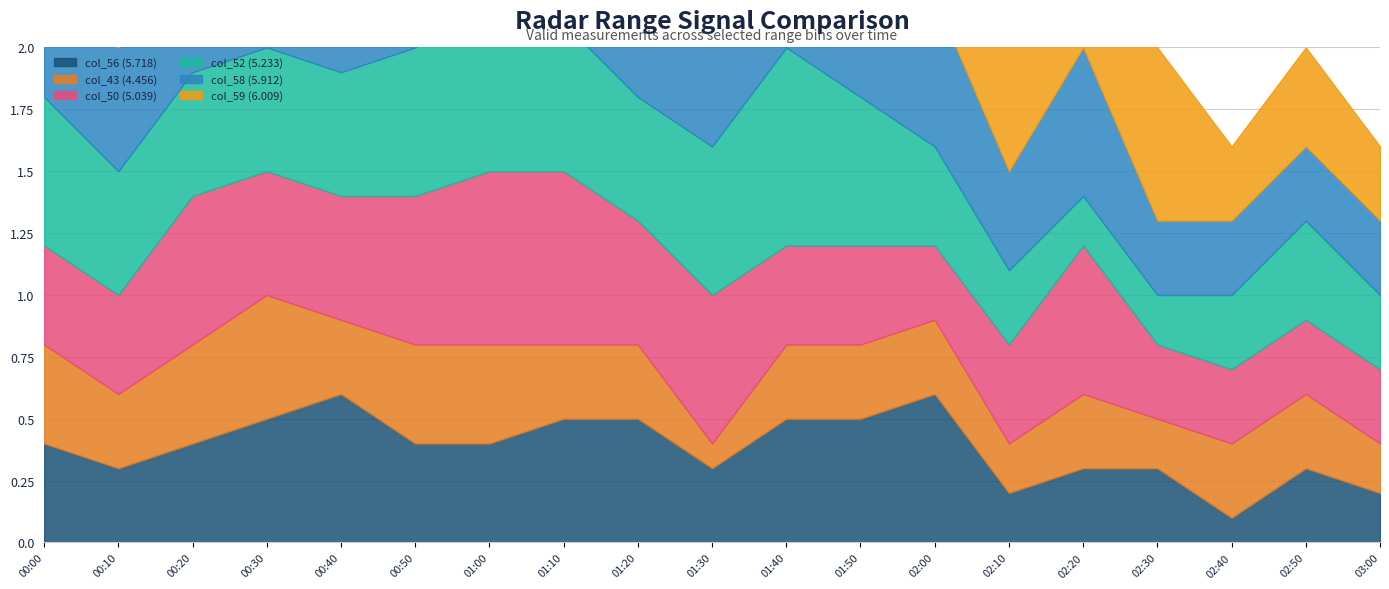

At which category is the sum across all series the highest?

2010/05/03 01:00